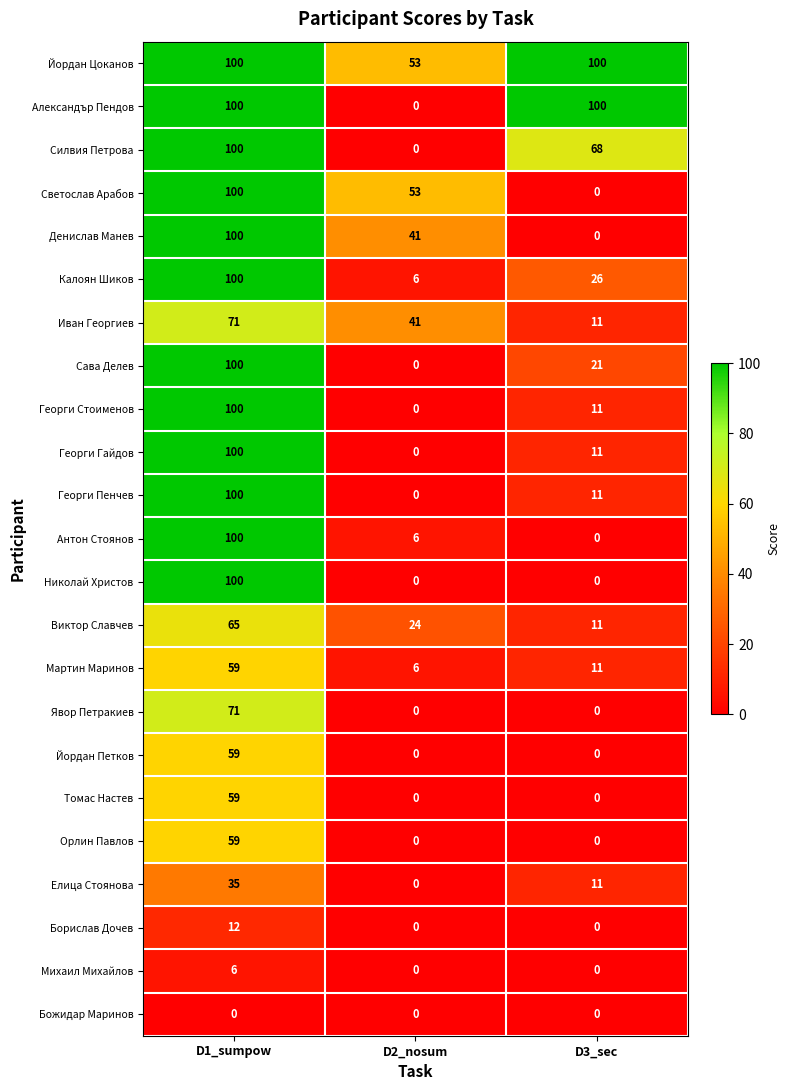

How many series are shown in this chart?

23